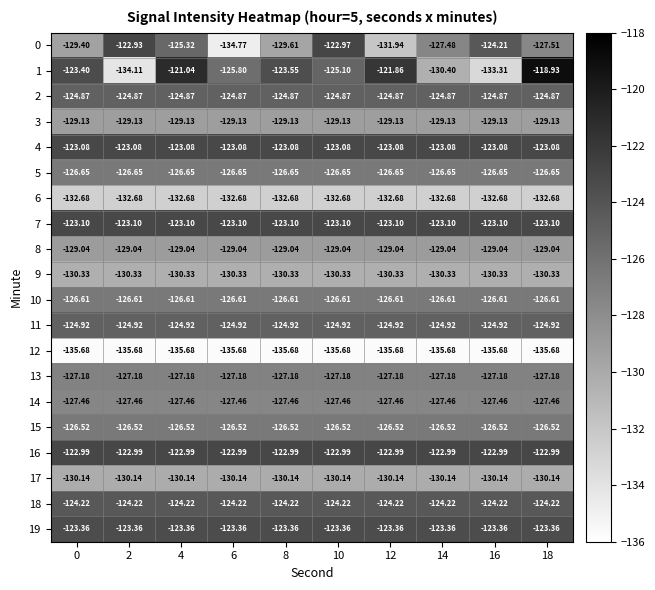

What is the spread (max minus min) of values at 12?

13.8